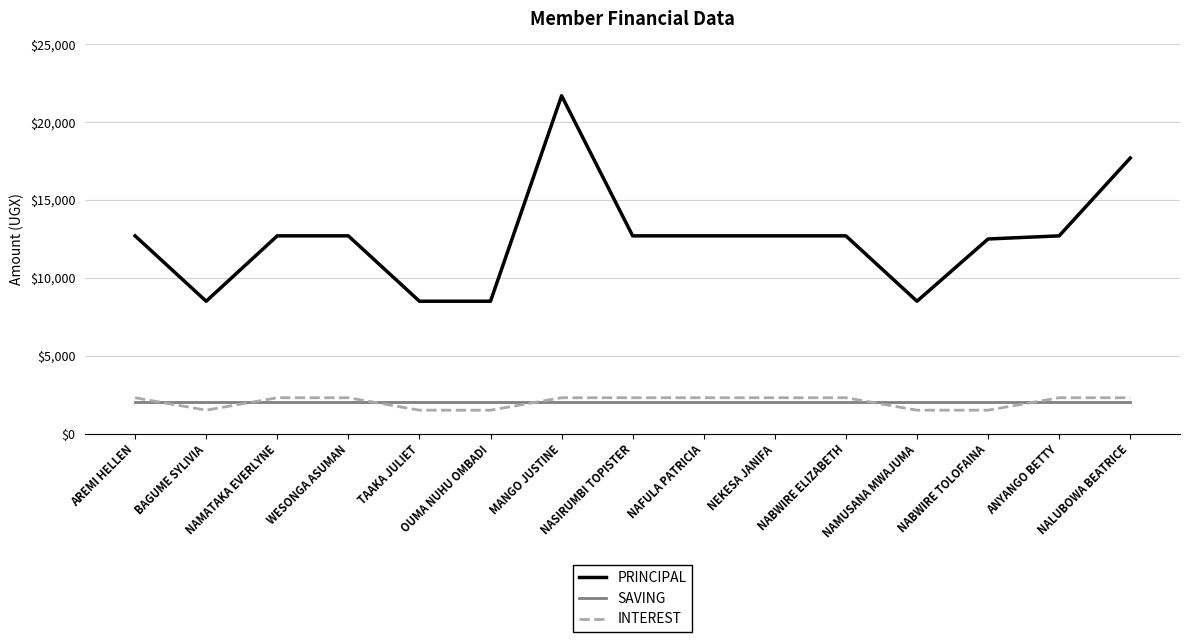

What is the sum of all SAVING values?

30000